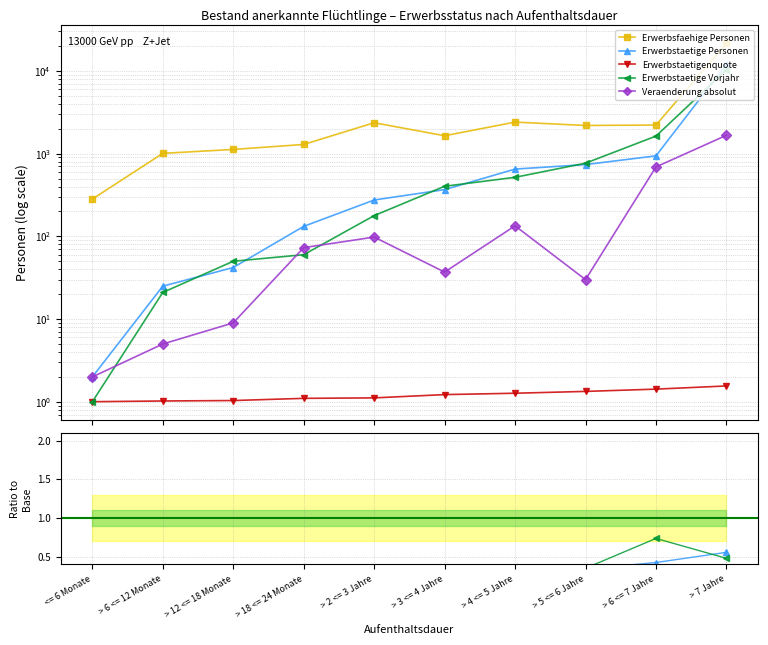

Where is Erwerbstaetige Vorjahr nearest to the value 0?

<= 6 Monate